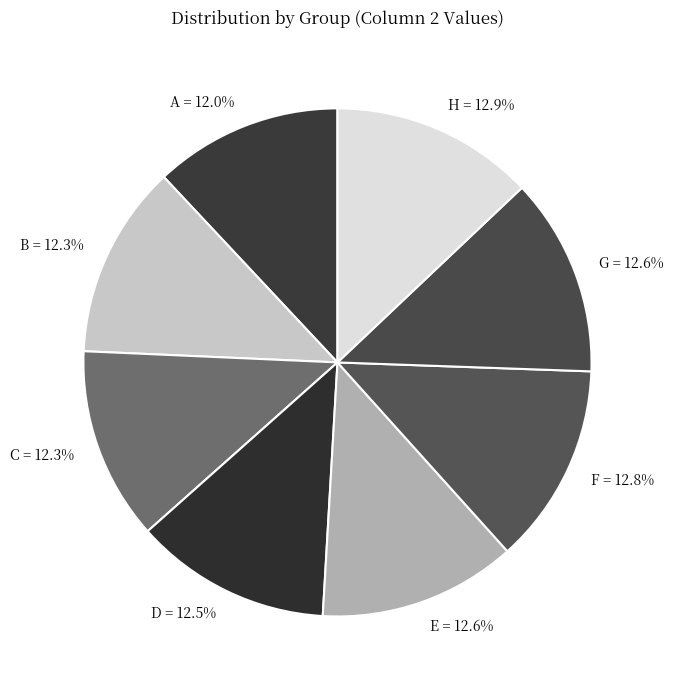

Does F account for over 50% of the chart?

No